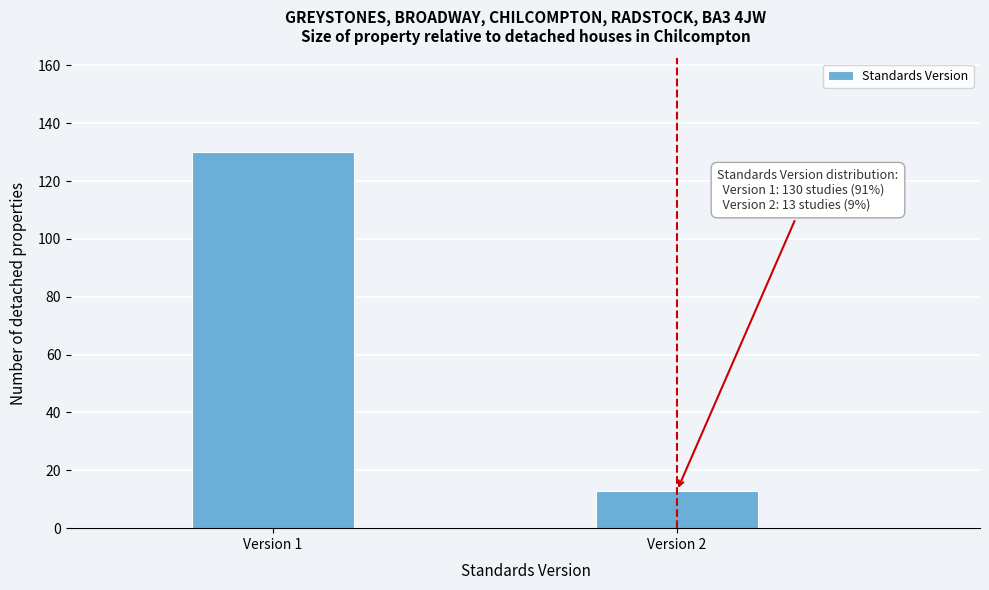

Reading left to right, extract all data points from this chart.

Version 1=130	Version 2=13